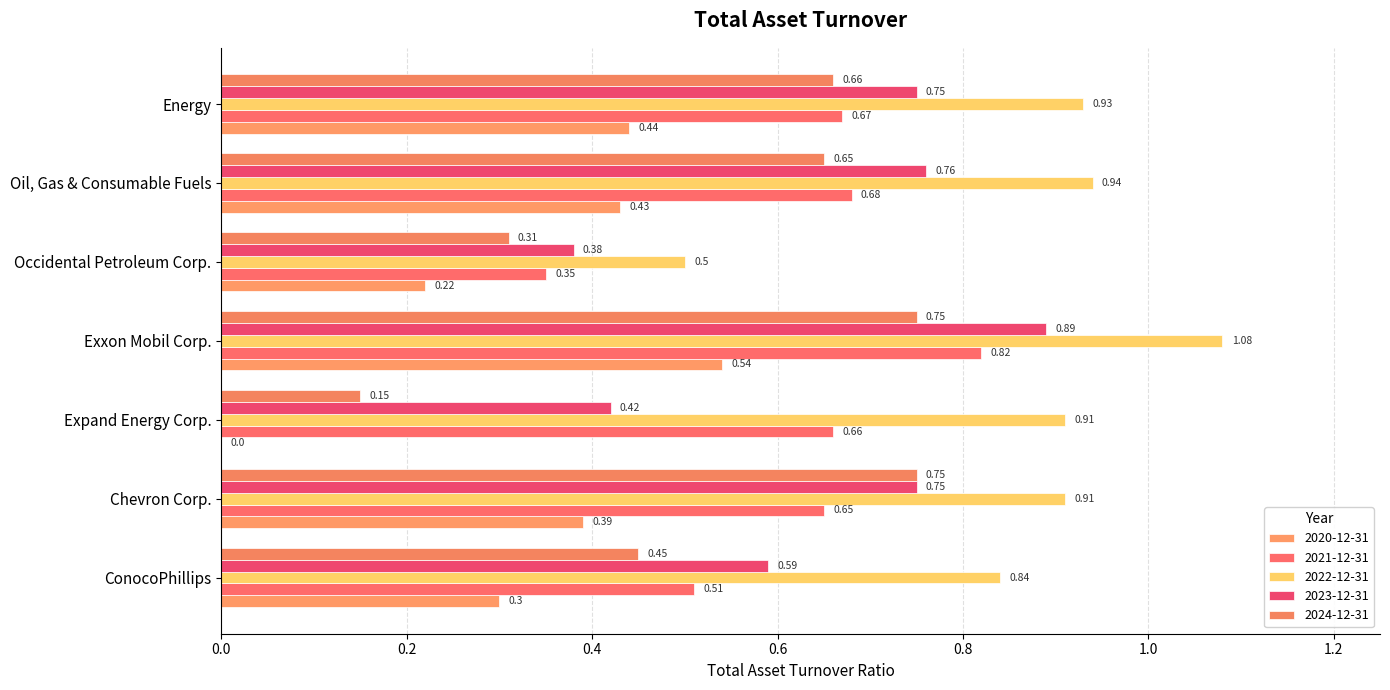

What are all the series names shown in the legend?

2020-12-31, 2021-12-31, 2022-12-31, 2023-12-31, 2024-12-31